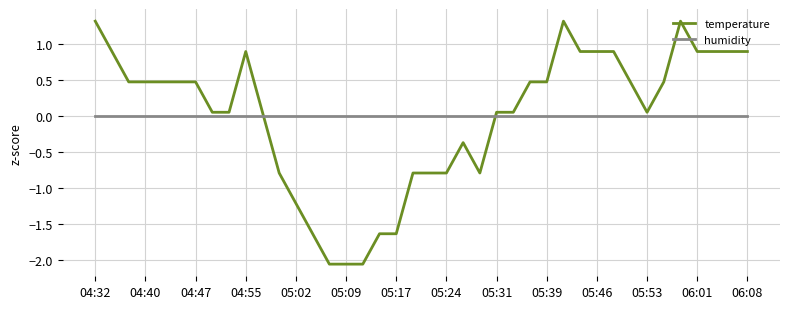

What is the difference between the maximum and minimum values in the temperature series?

3.4